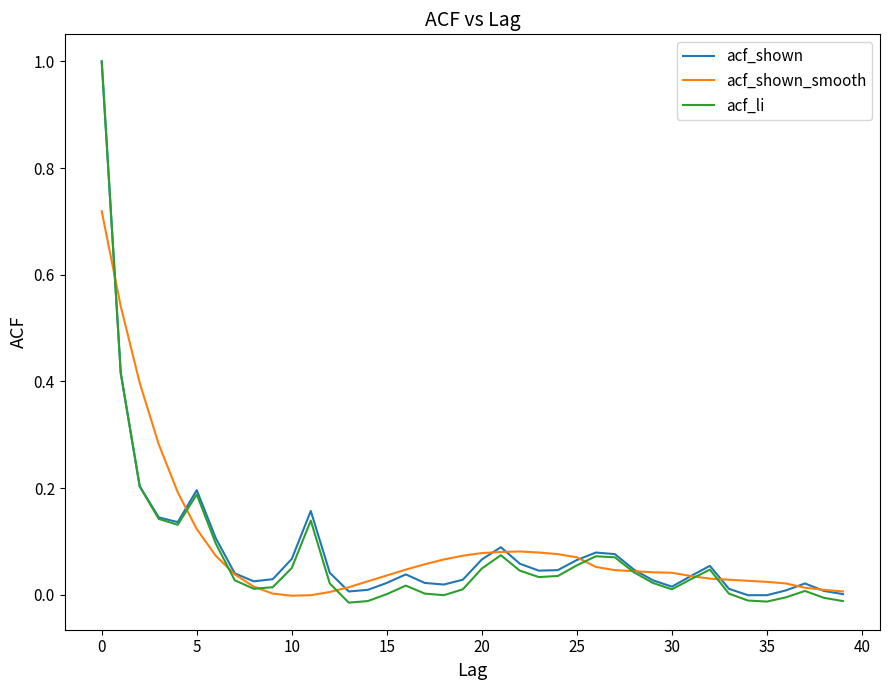

Which series has the largest range (max minus min)?

acf_li